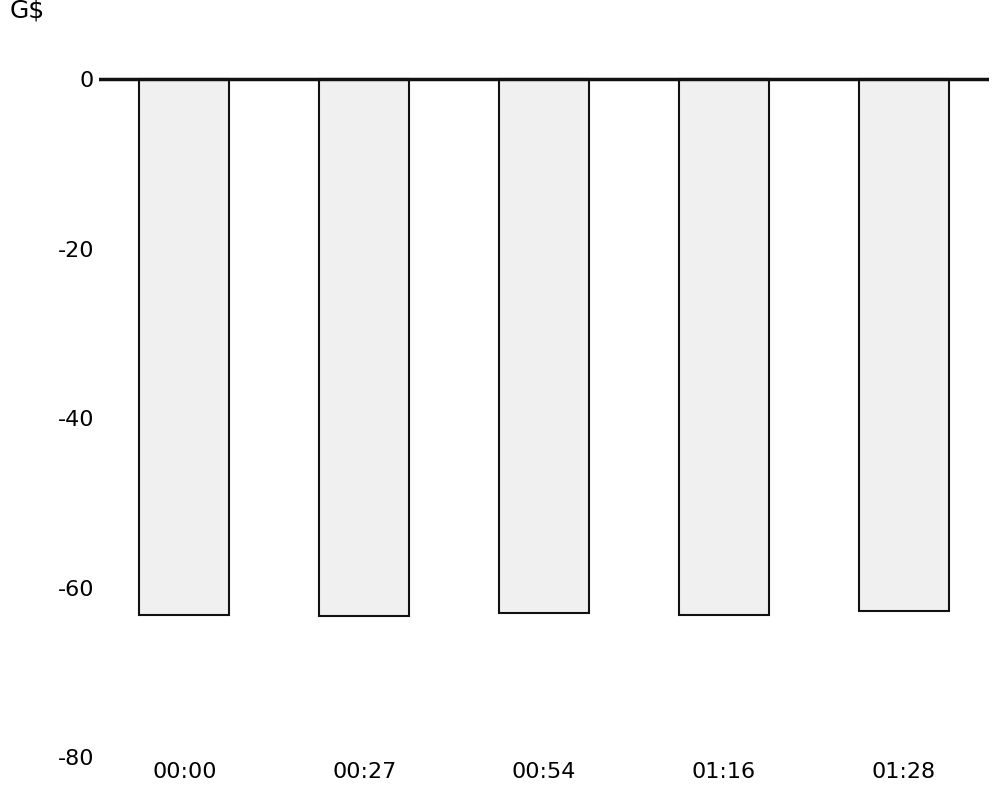

Are the bars horizontal?

No